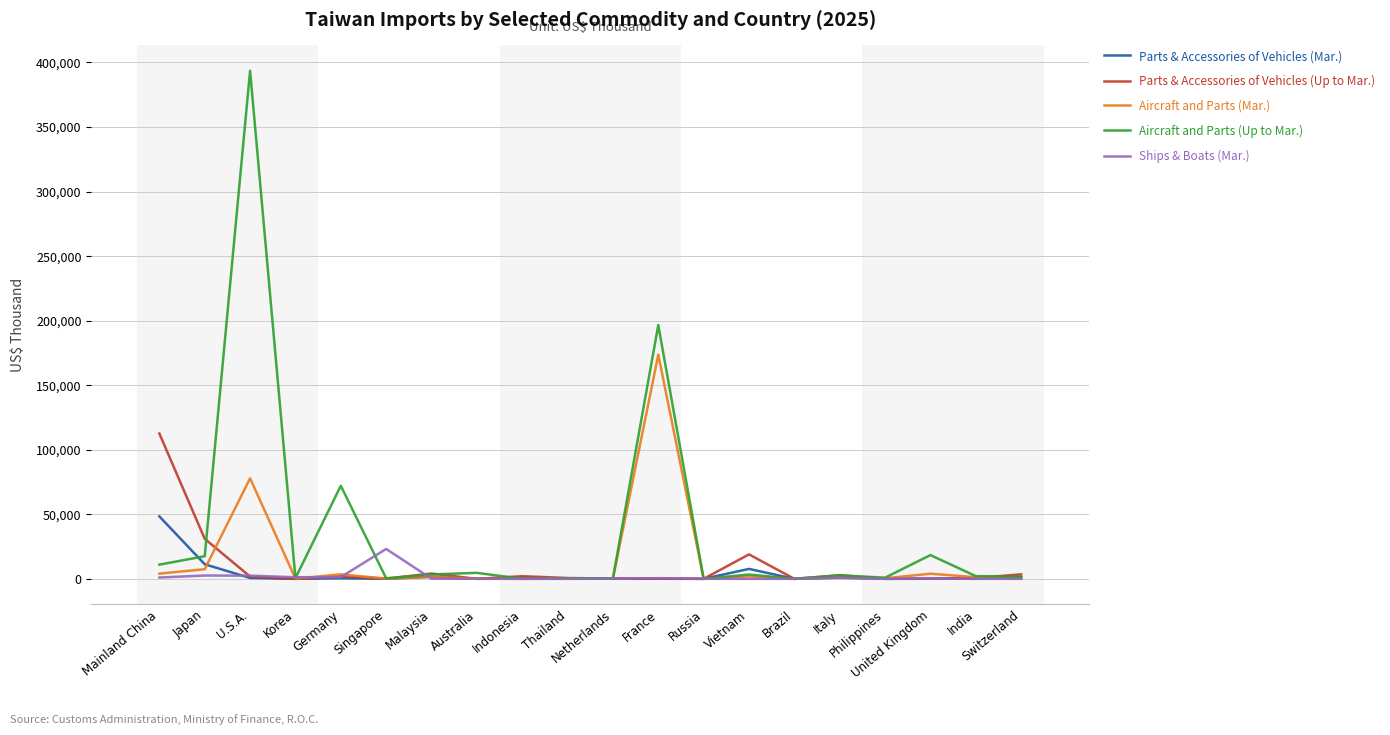

List the series in order of their peak value, highest first.

Aircraft and Parts (Up to Mar.), Aircraft and Parts (Mar.), Parts & Accessories of Vehicles (Up to Mar.), Parts & Accessories of Vehicles (Mar.), Ships & Boats (Mar.)